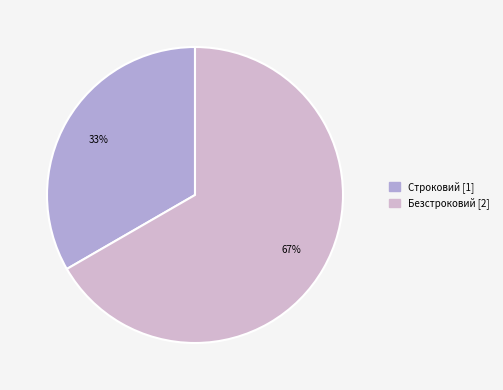

To the nearest percent, what is the combined percentage of Строковий and Безстроковий?

100%